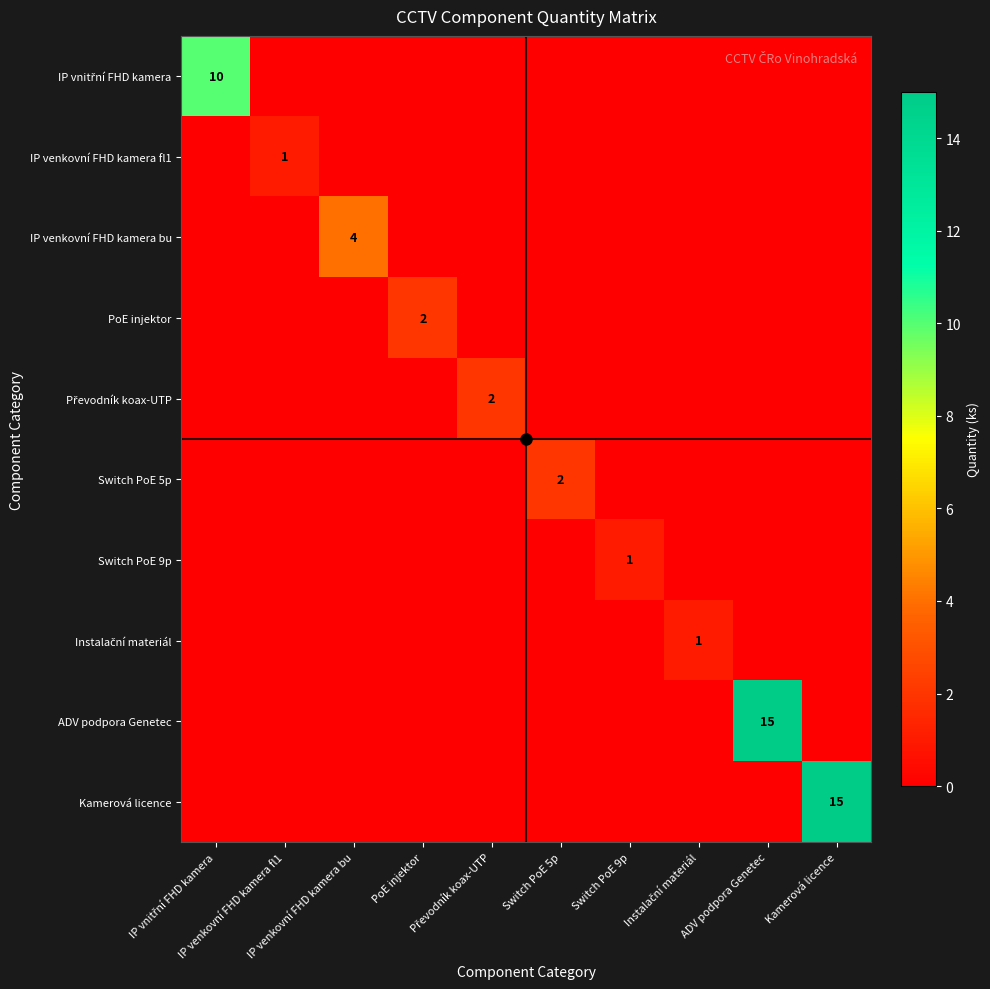

List the series in order of their peak value, highest first.

ADV podpora Genetec, Kamerová licence, IP vnitřní FHD kamera, IP venkovní FHD kamera bu, PoE injektor, Převodník koax-UTP, Switch PoE 5p, IP venkovní FHD kamera fl1, Switch PoE 9p, Instalační materiál